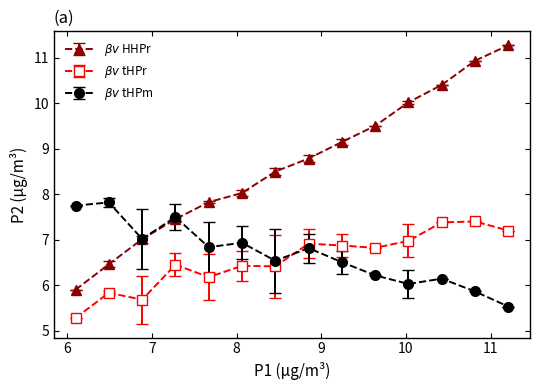

What is the maximum value shown in the chart?

11.3